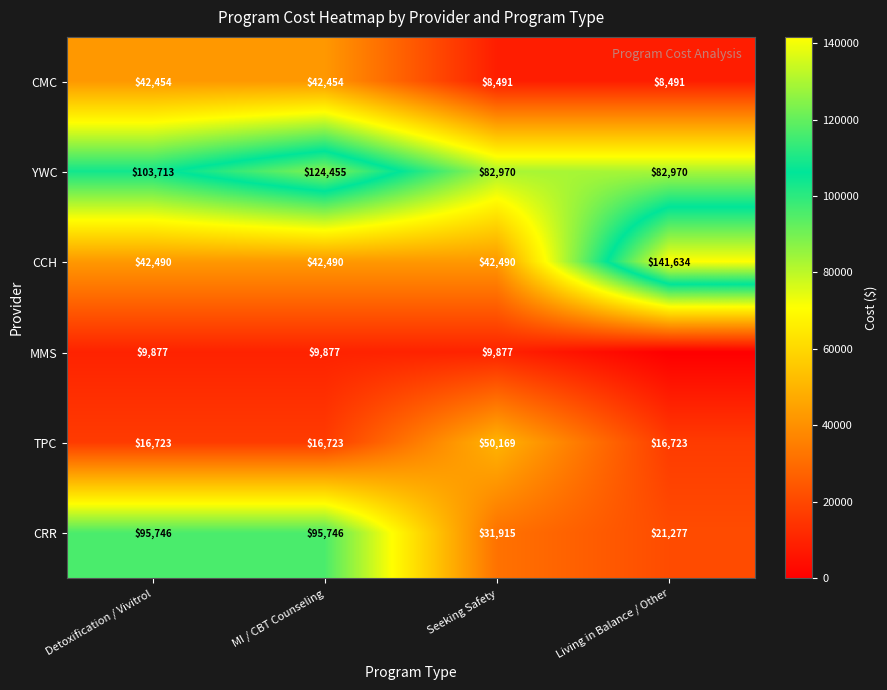

Is the value of CCH at MI / CBT Counseling greater than the value of MMS at MI / CBT Counseling?

Yes